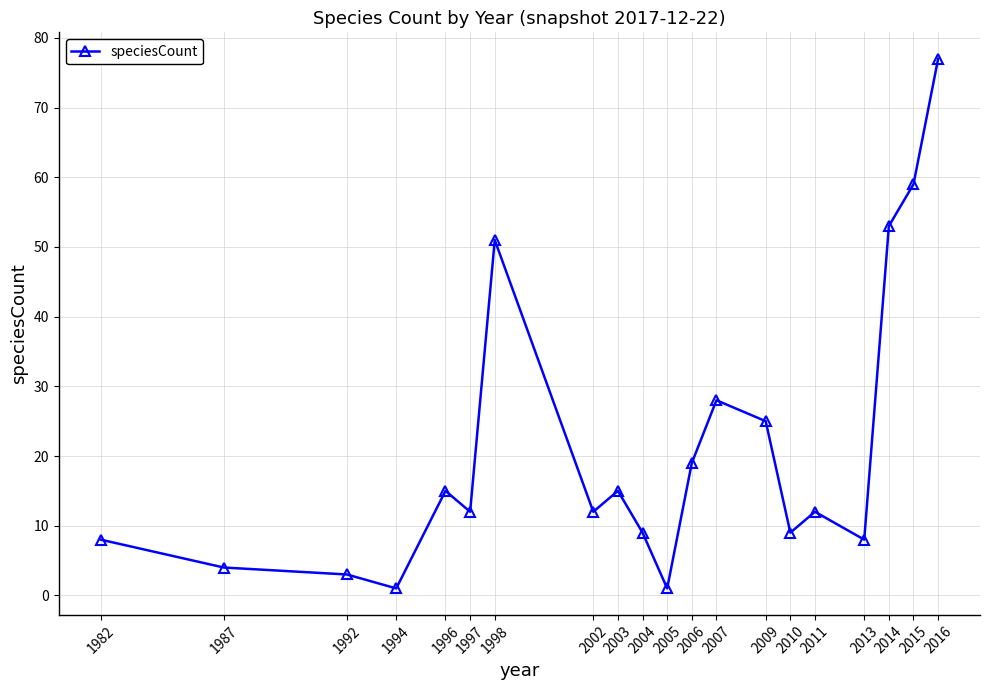

What is the sum of the values at 2016 and 2013?

85